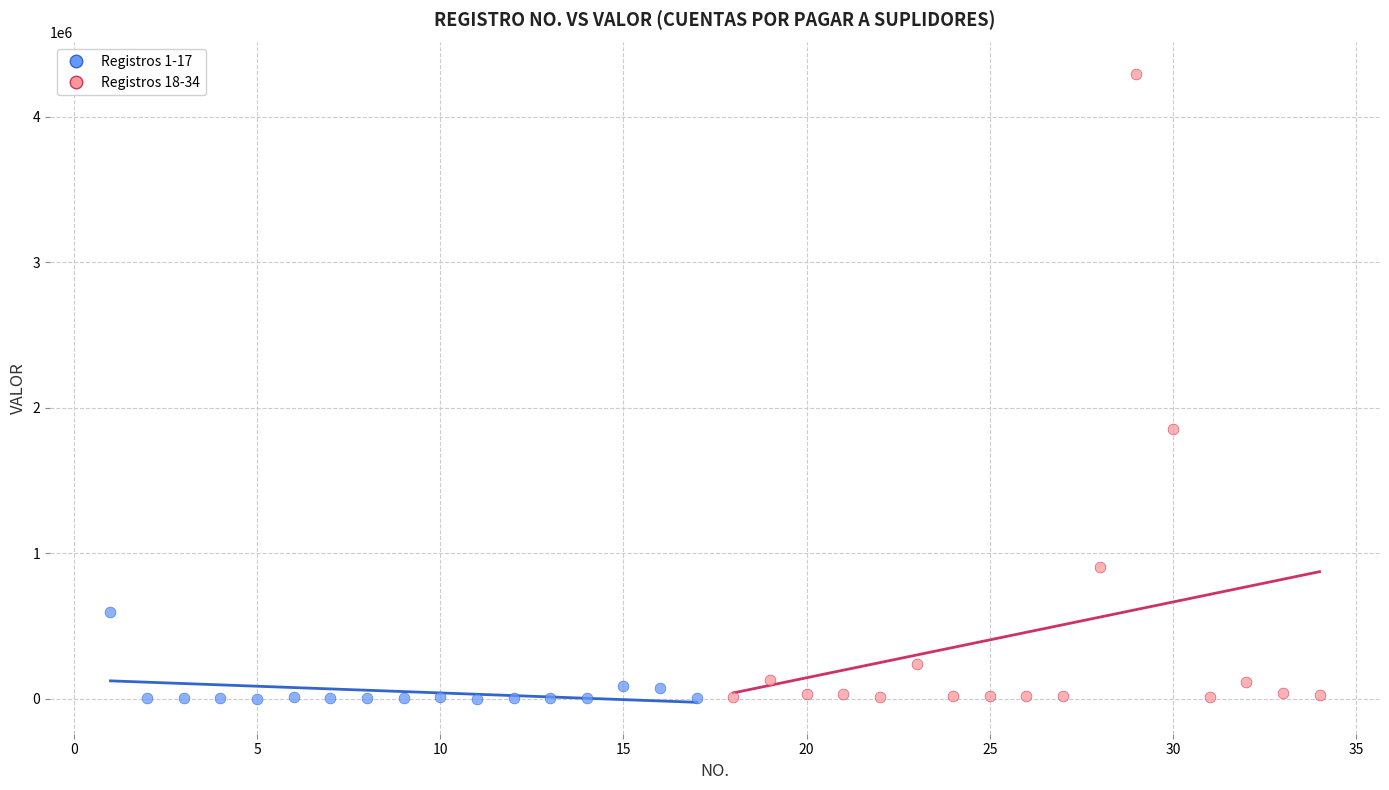

Which series reaches the maximum Y coordinate?

Registros 18-34